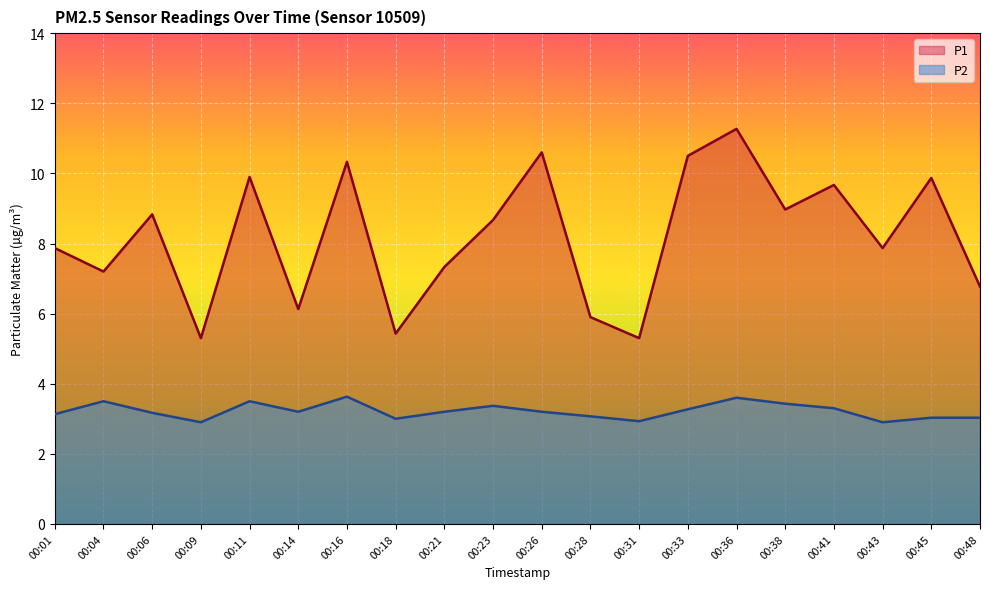

At which label does P2 reach its peak?

00:16